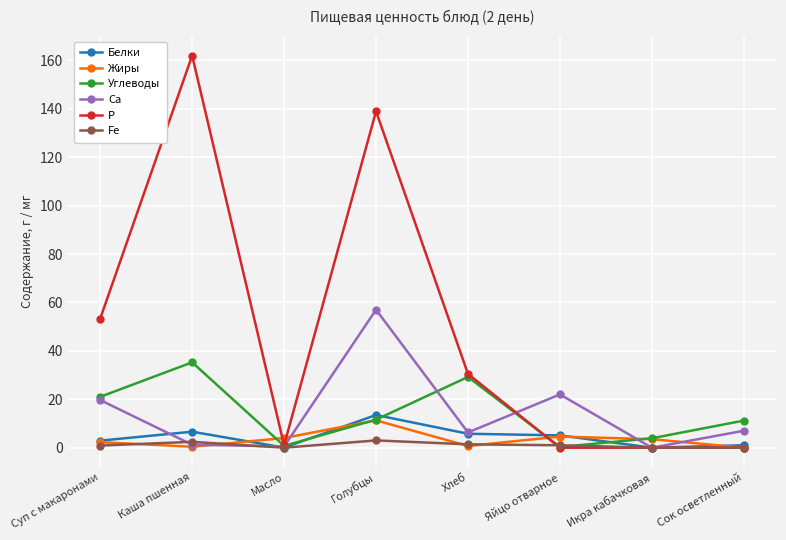

In Са, how many points are lower than both neighbors (excluding endpoints)?

3